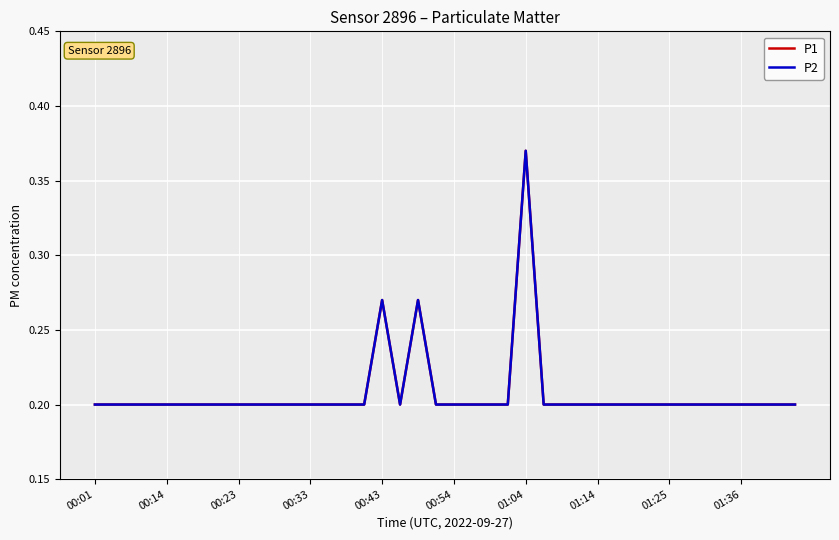

True or false: P2 has more than 2 interior local peaks.

True